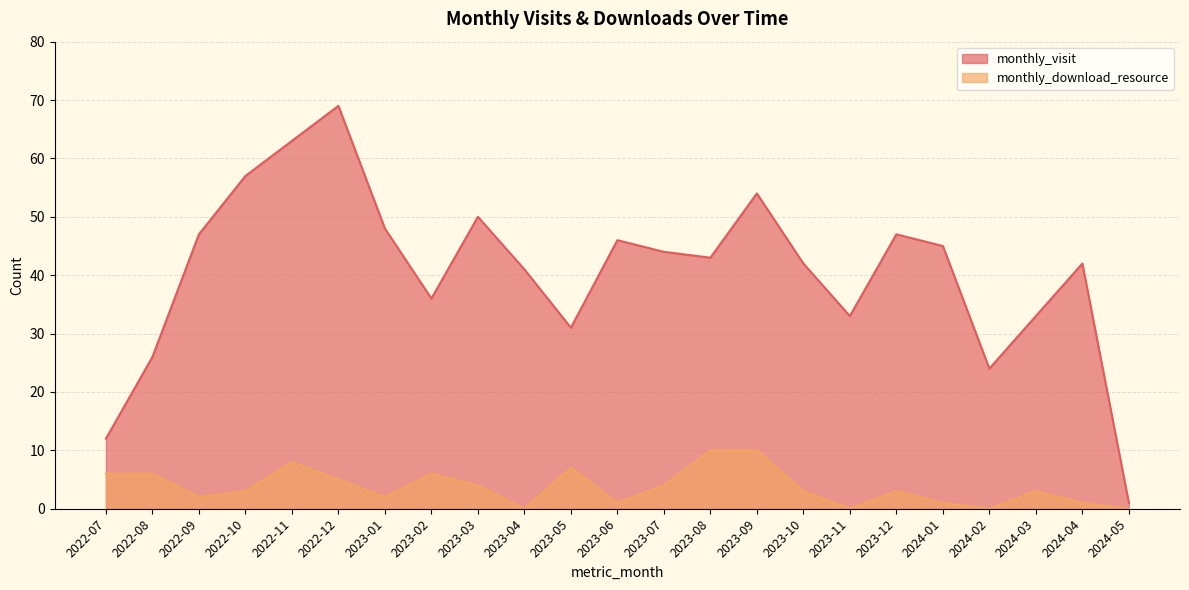

Which series has the widest spread of values?

monthly_visit